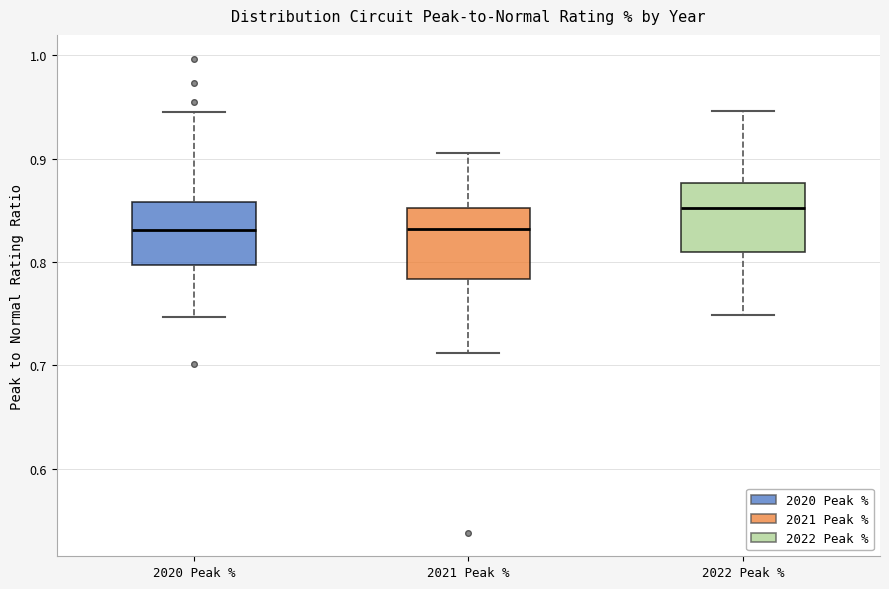

Reading left to right, read every box against the y-axis: the position of its median line, the range the box covers, and the ends of its whiskers. The values are not printed on the chart, so give them approximately, as read against the axis.

2020 Peak %: median 0.83, box 0.80 to 0.86, whiskers 0.75 to 0.95
2021 Peak %: median 0.83, box 0.78 to 0.85, whiskers 0.71 to 0.91
2022 Peak %: median 0.85, box 0.81 to 0.88, whiskers 0.75 to 0.95